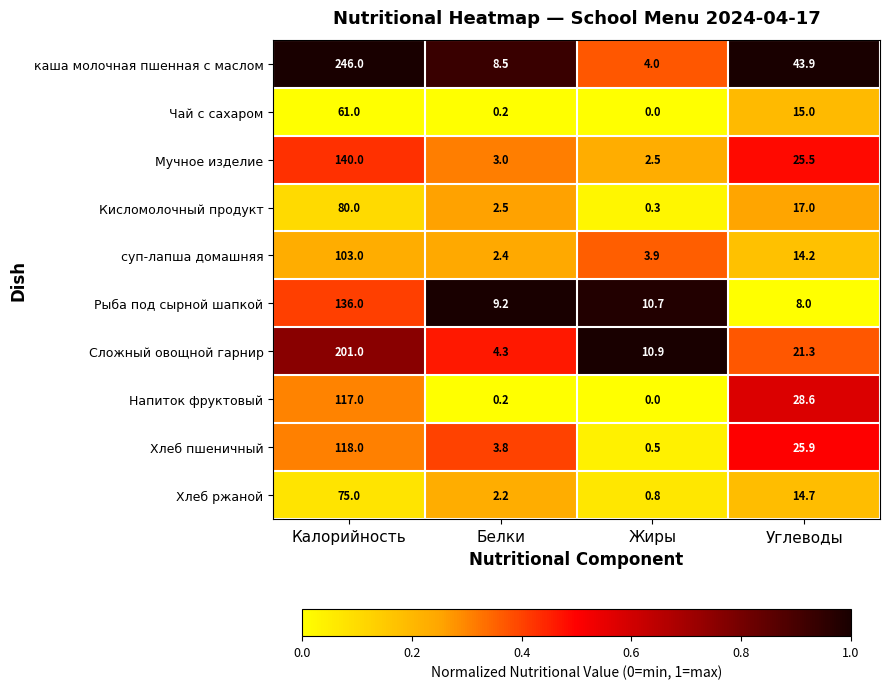

The Мучное изделие series shows 1.5 at Белки. True or false?

False